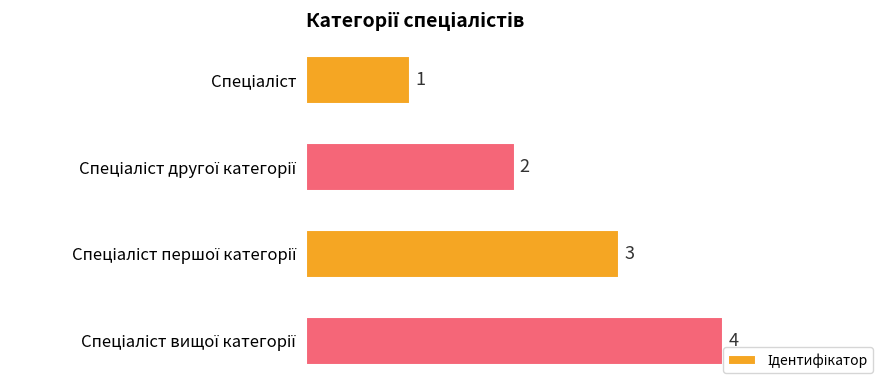

How many bars are there in total?

4